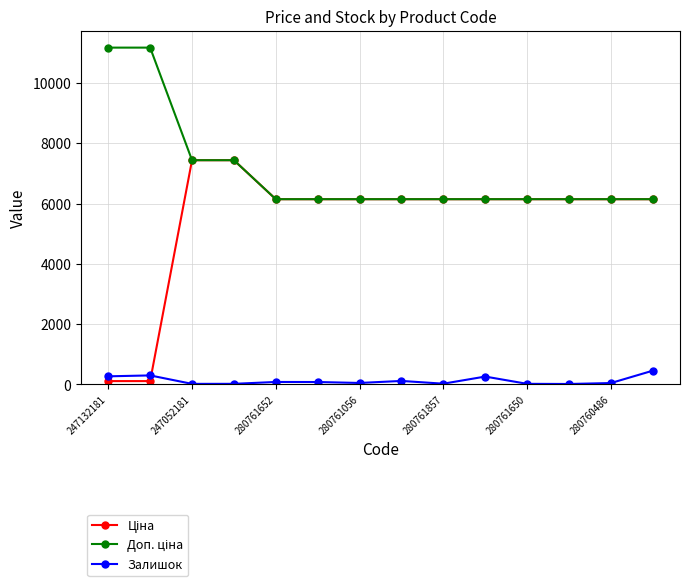

What is the greatest value displayed?

11169.0